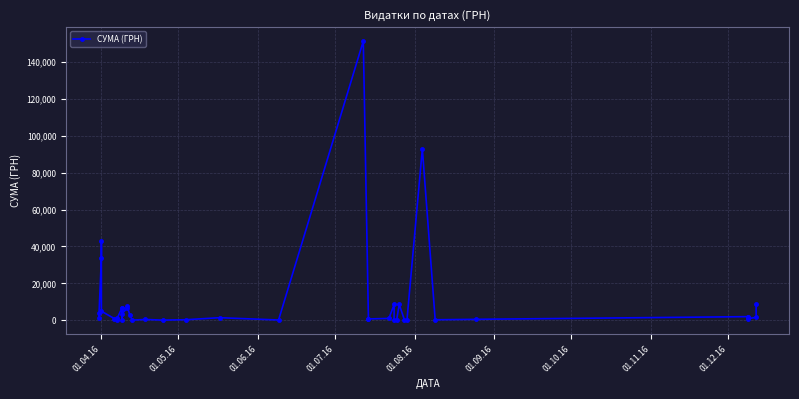

How many data points are less than 1270?

20